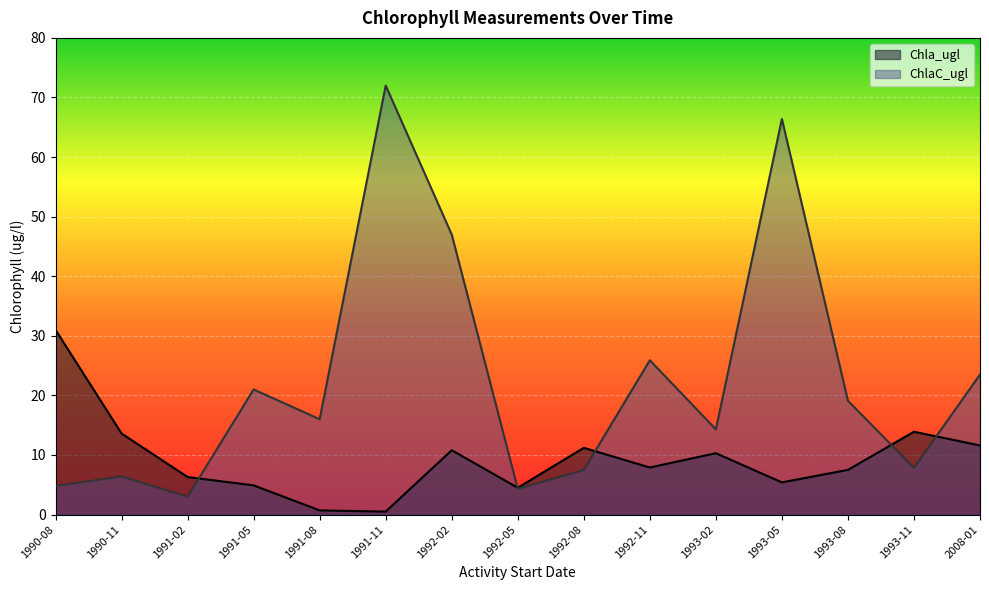

List the series in order of their overall mean, highest first.

ChlaC_ugl, Chla_ugl